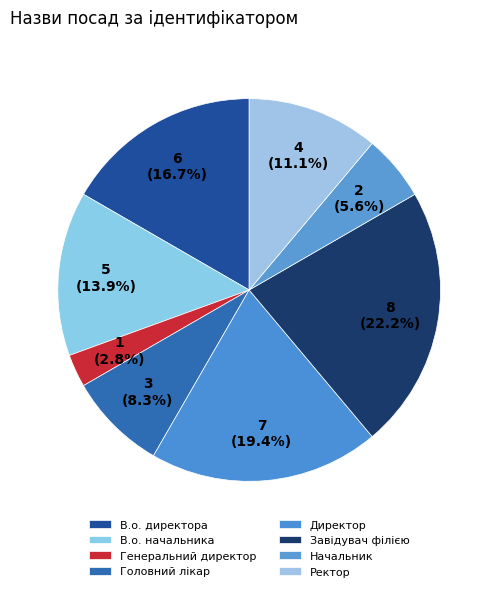

Which slice is the smallest?

Генеральний директор